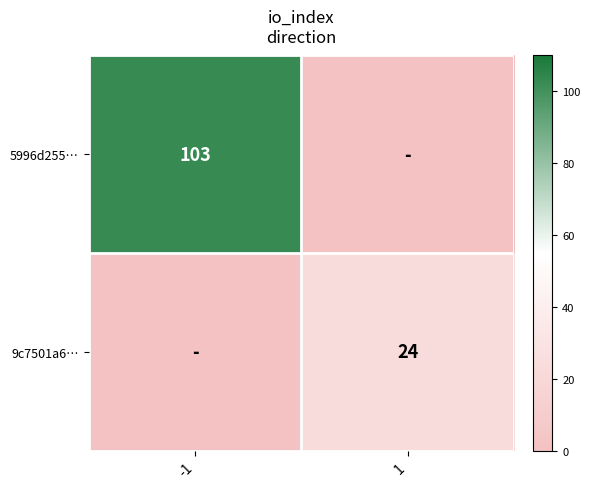

The 5996d255… series shows 103 at -1. True or false?

True